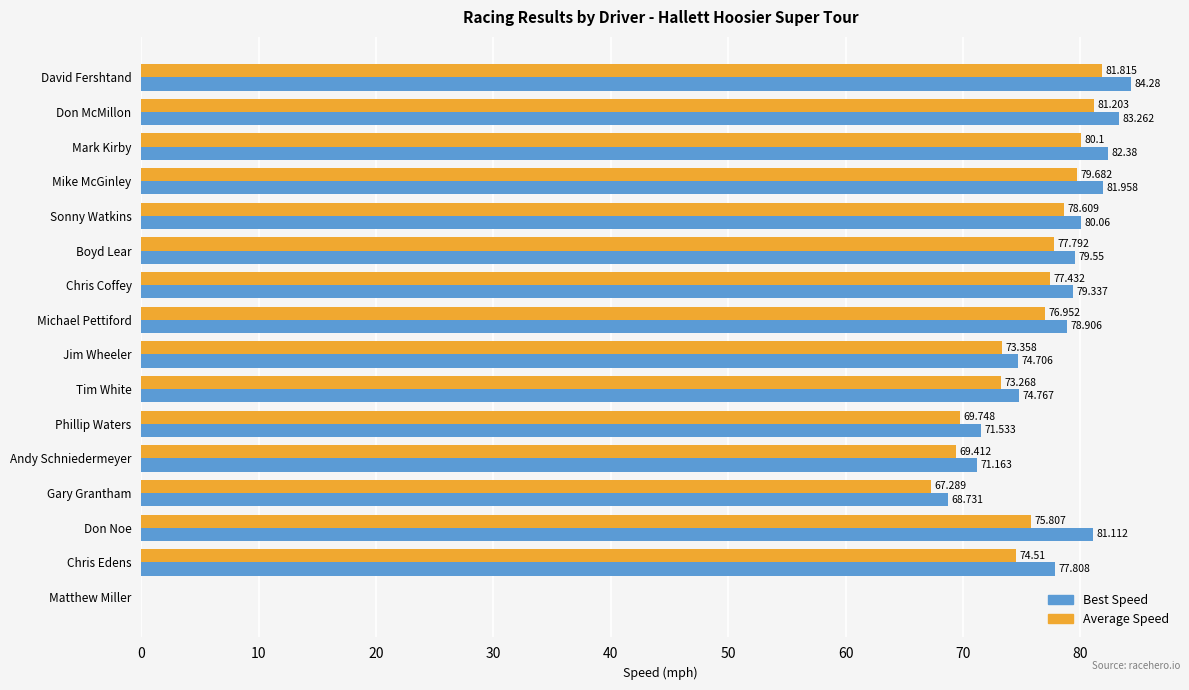

Which series has the largest total across all categories?

Best Speed